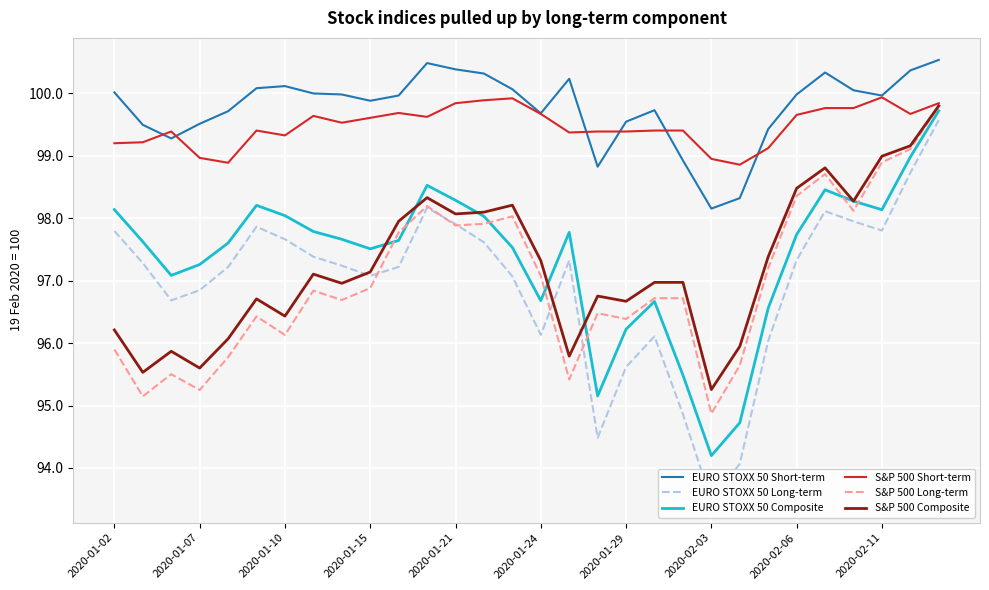

What is the minimum value shown in the chart?

93.5